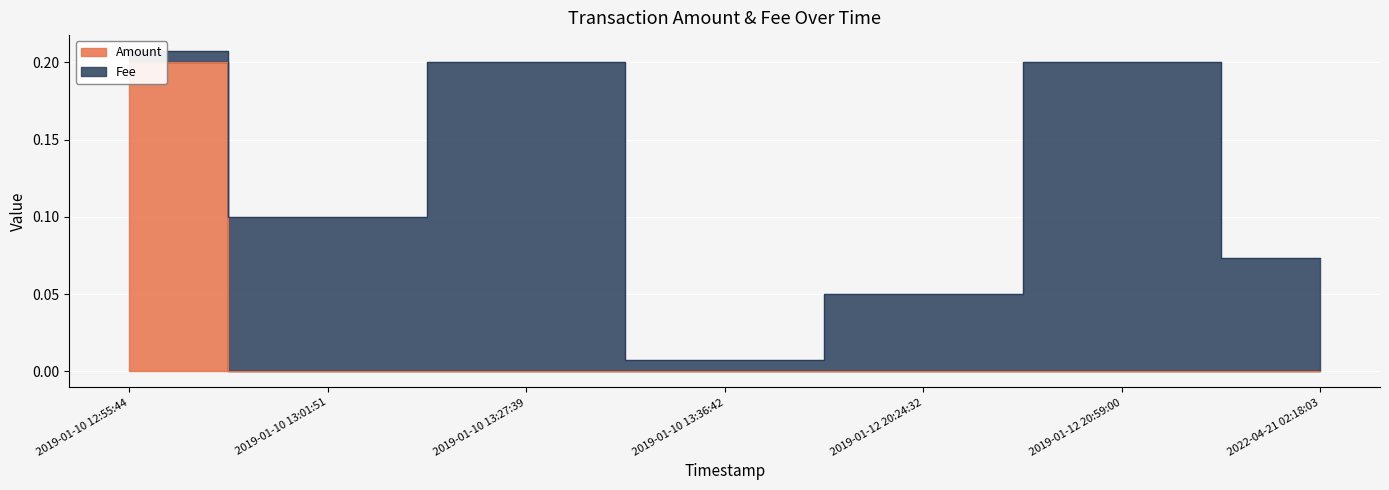

What is the difference between the maximum and second lowest values?

0.2